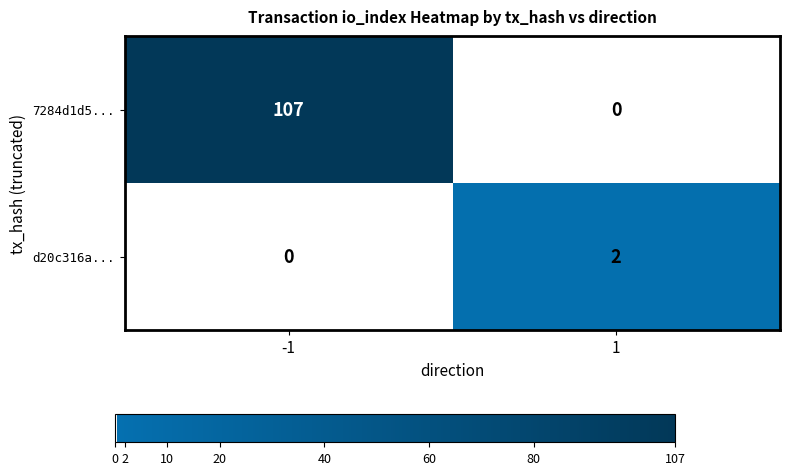

What is the sum of all 7284d1d5... values?

107